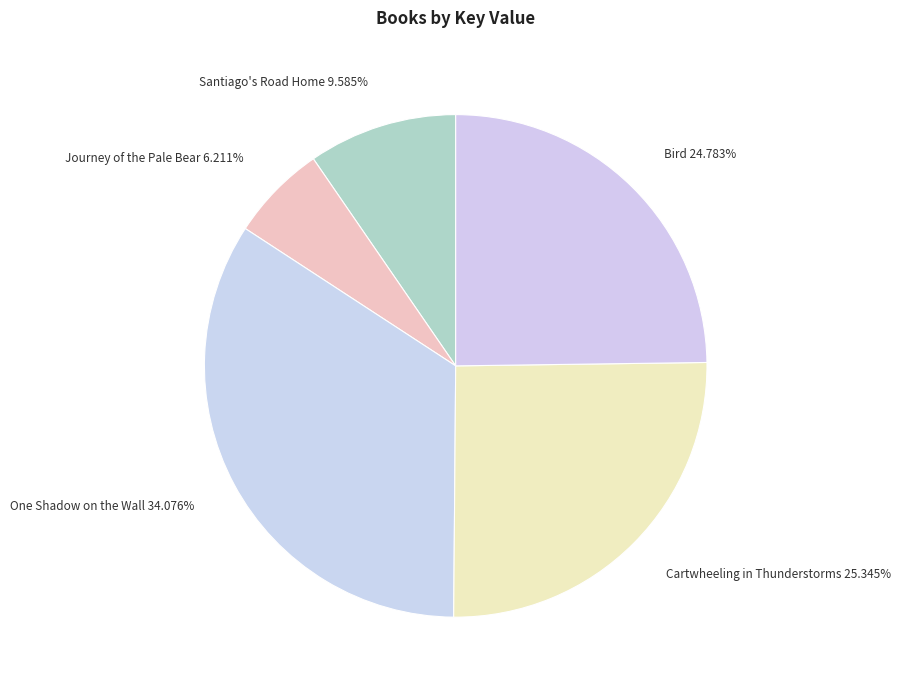

To the nearest percent, what is the difference between the Journey of the Pale Bear and One Shadow on the Wall slice percentages?

28%